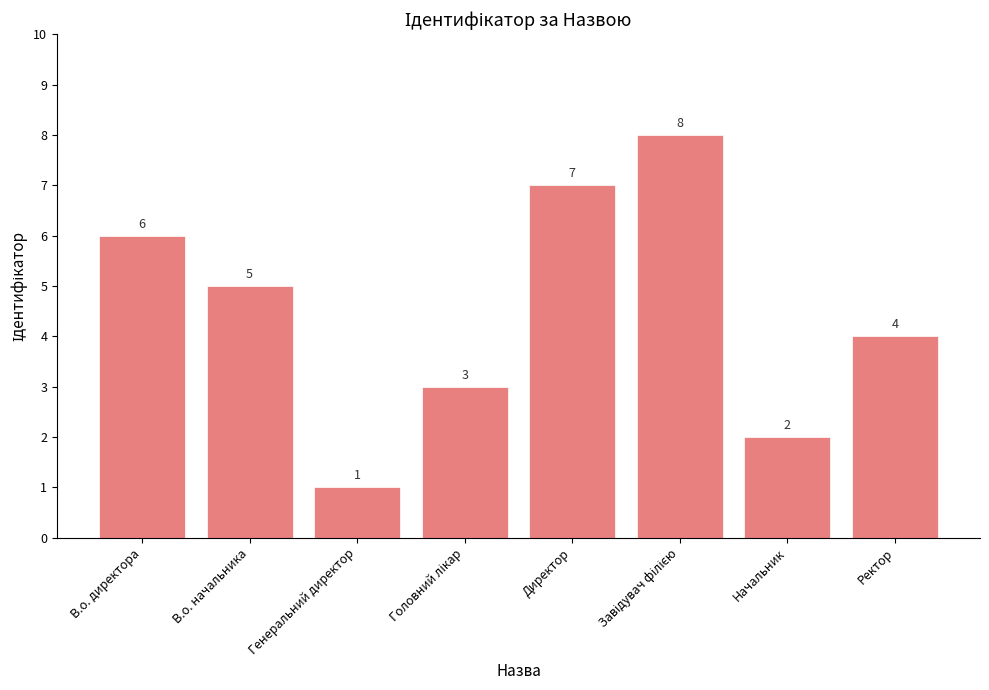

At which label does the data first exceed 5?

В.о. директора